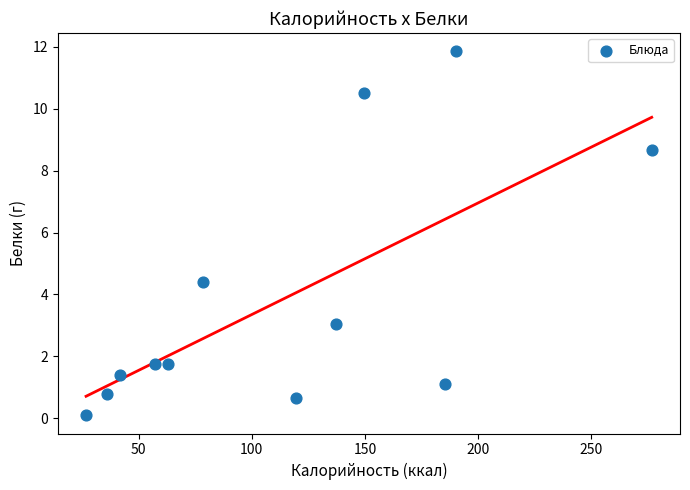

What Y value in the scatter plot is closest to 5?

4.4